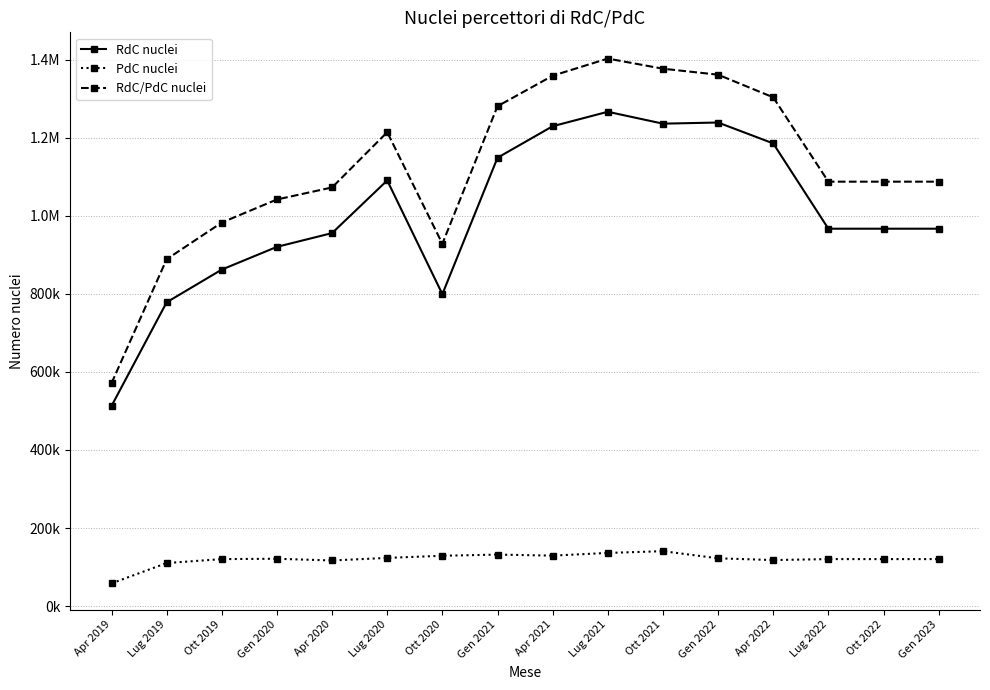

True or false: PdC nuclei and RdC nuclei cross at least once.

False